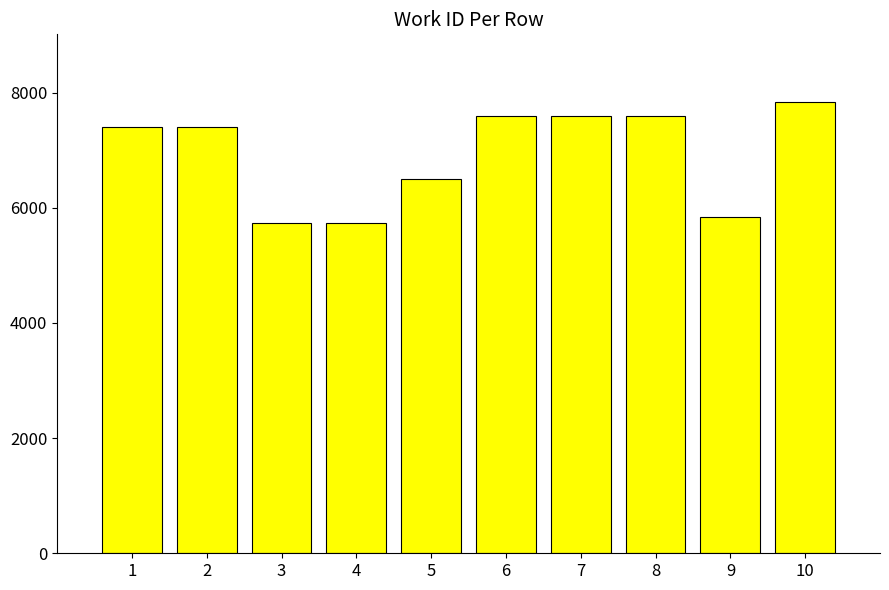

What is the value of the 1st bar from the left?

7396